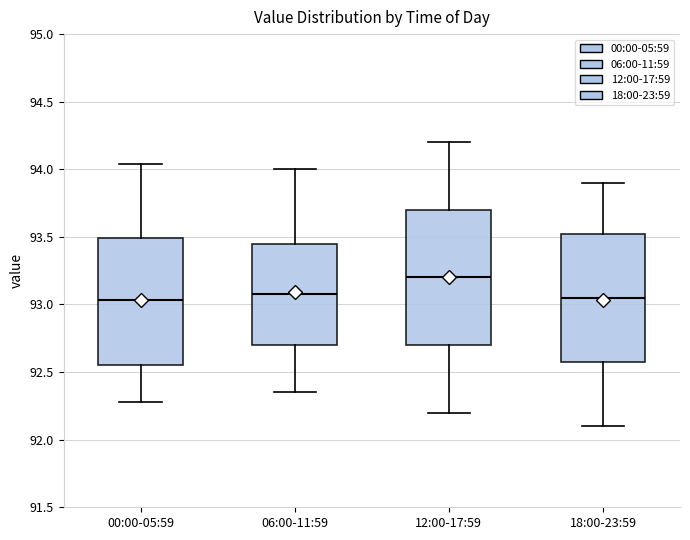

Reading left to right, transcribe this box plot: for each box, give where its median line is, the range the box spans, and where its two whiskers end, as read against the y-axis. The values are not printed on the chart, so give them approximately, as read against the axis.

00:00-05:59: median 93.05, box 92.55 to 93.50, whiskers 92.30 to 94.05
06:00-11:59: median 93.10, box 92.70 to 93.45, whiskers 92.35 to 94.00
12:00-17:59: median 93.20, box 92.70 to 93.70, whiskers 92.20 to 94.20
18:00-23:59: median 93.05, box 92.60 to 93.55, whiskers 92.10 to 93.90